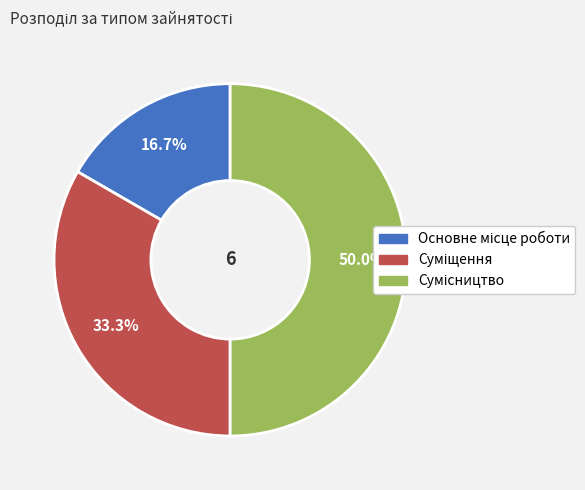

True or false: Суміщення accounts for 46% of the total.

False